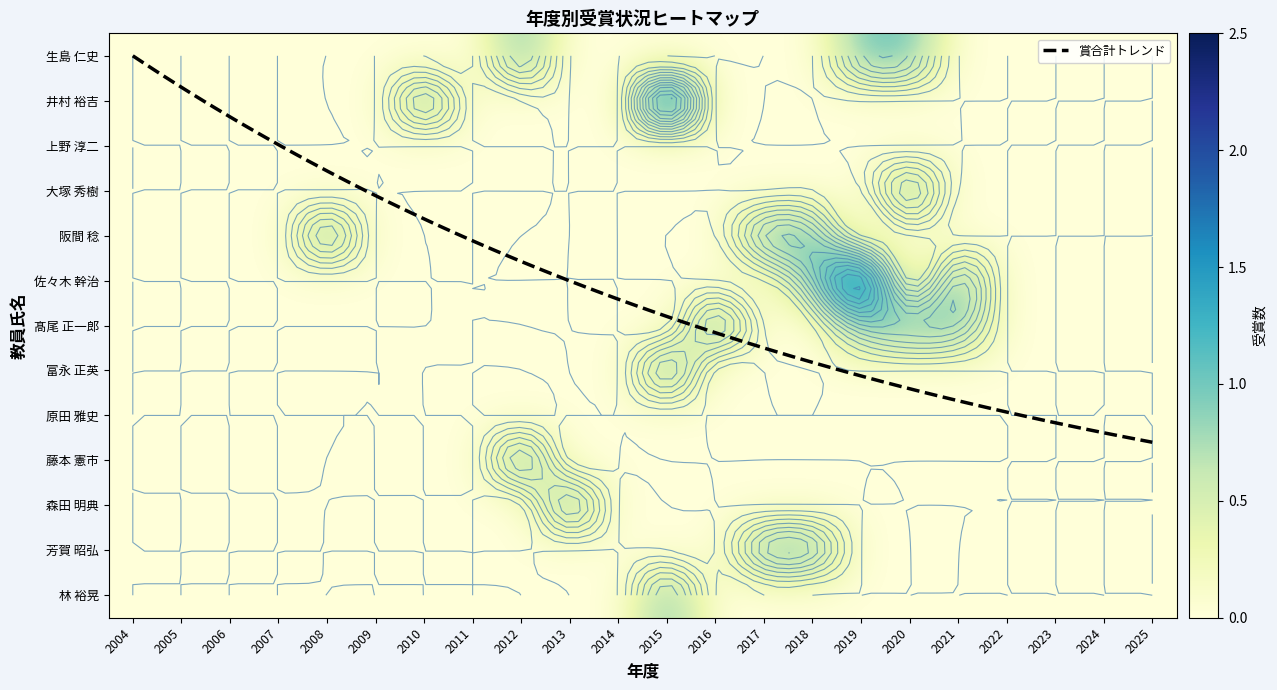

How many data points does each series have?

22